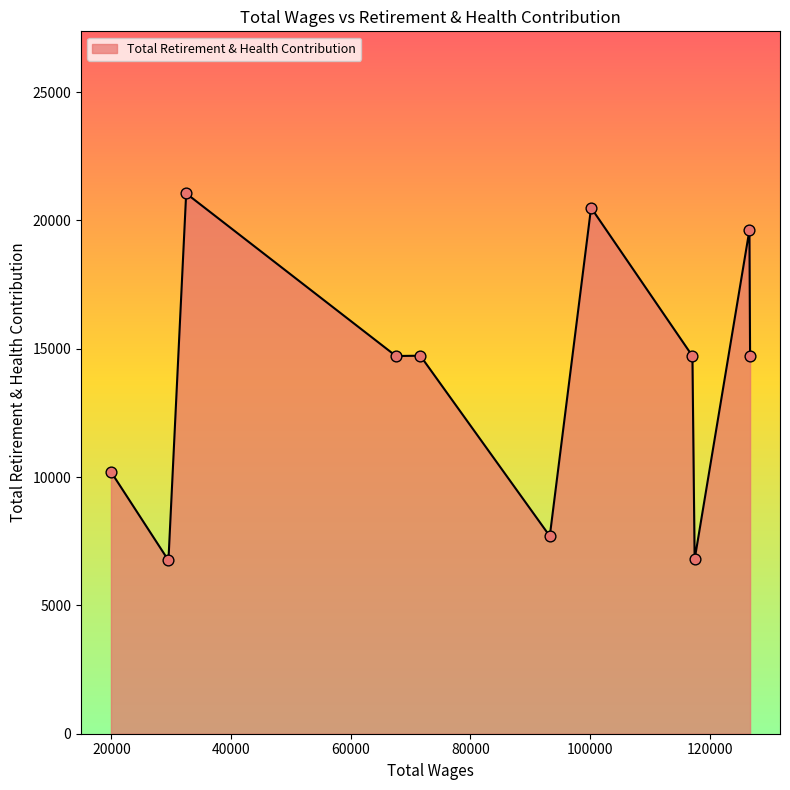

What is the difference between the maximum and minimum values?

14300